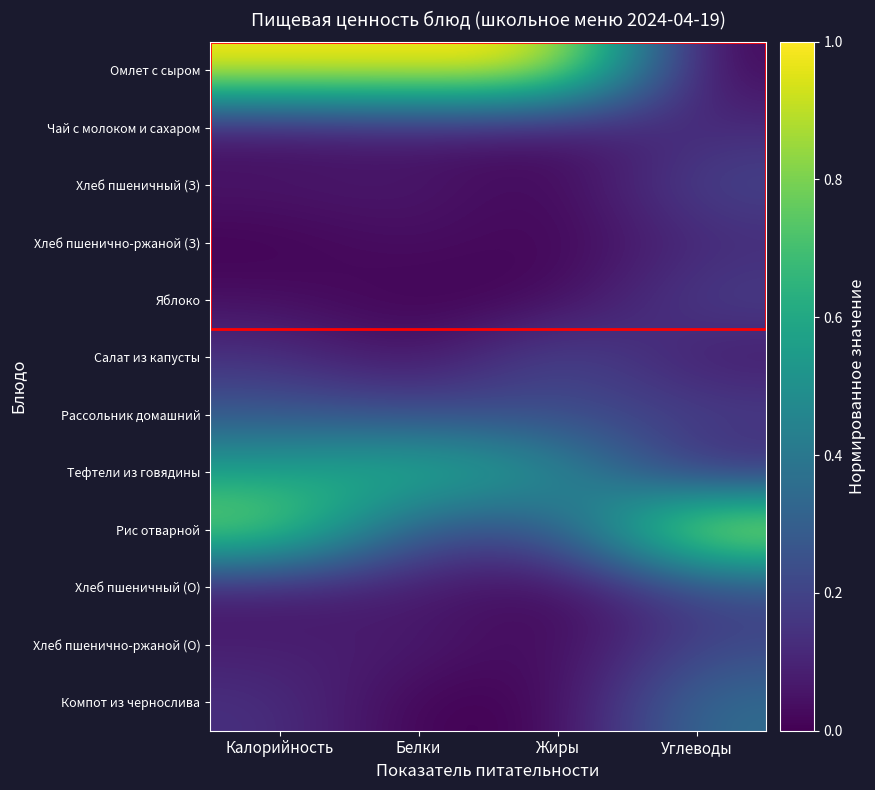

Which series has the largest total across all categories?

Омлет с сыром